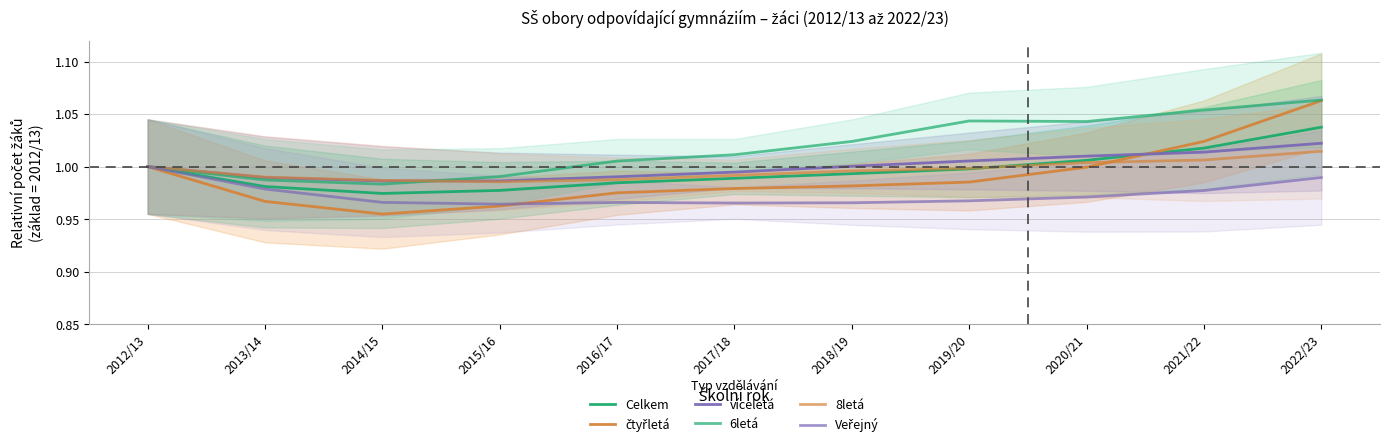

How many lines are shown in the chart?

6